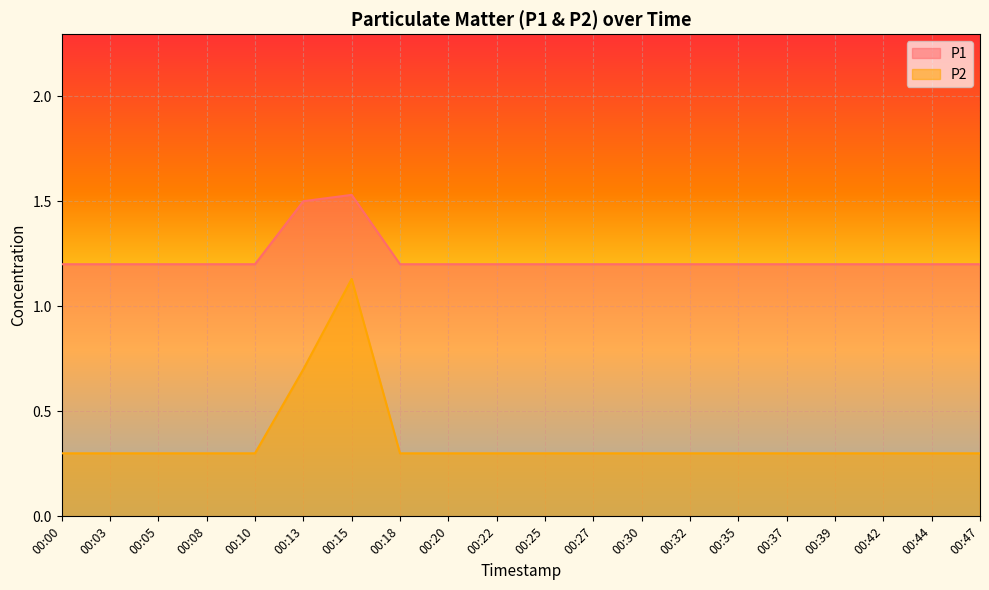

Which category has the lowest value in the P2 series?

00:00